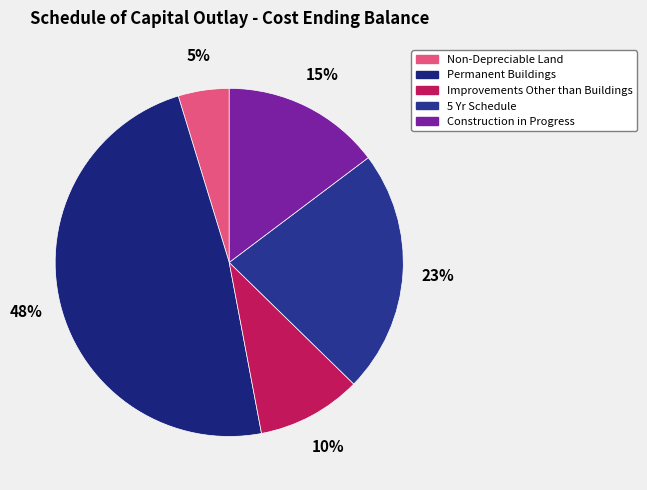

Which category has the smallest portion of the pie?

Non-Depreciable Land